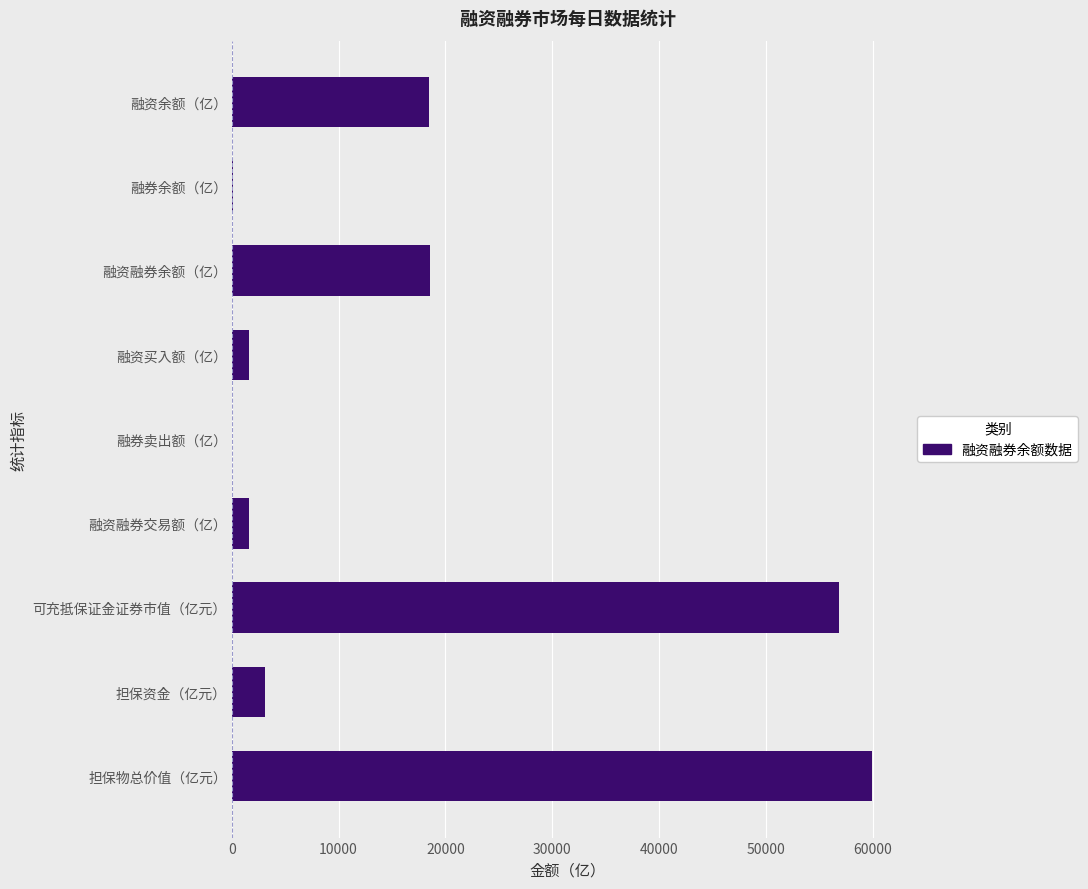

What is the sum of all values?

160100.1